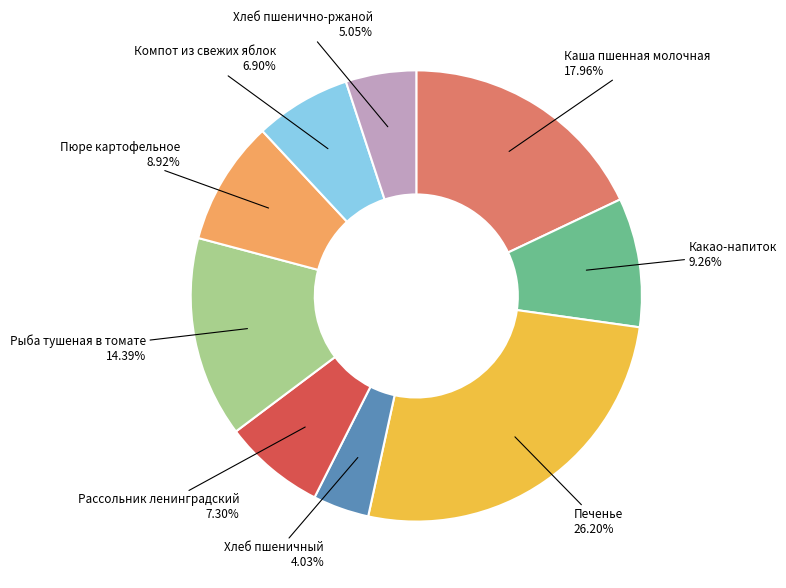

What portion of the pie excludes Хлеб пшеничный?

96.0%